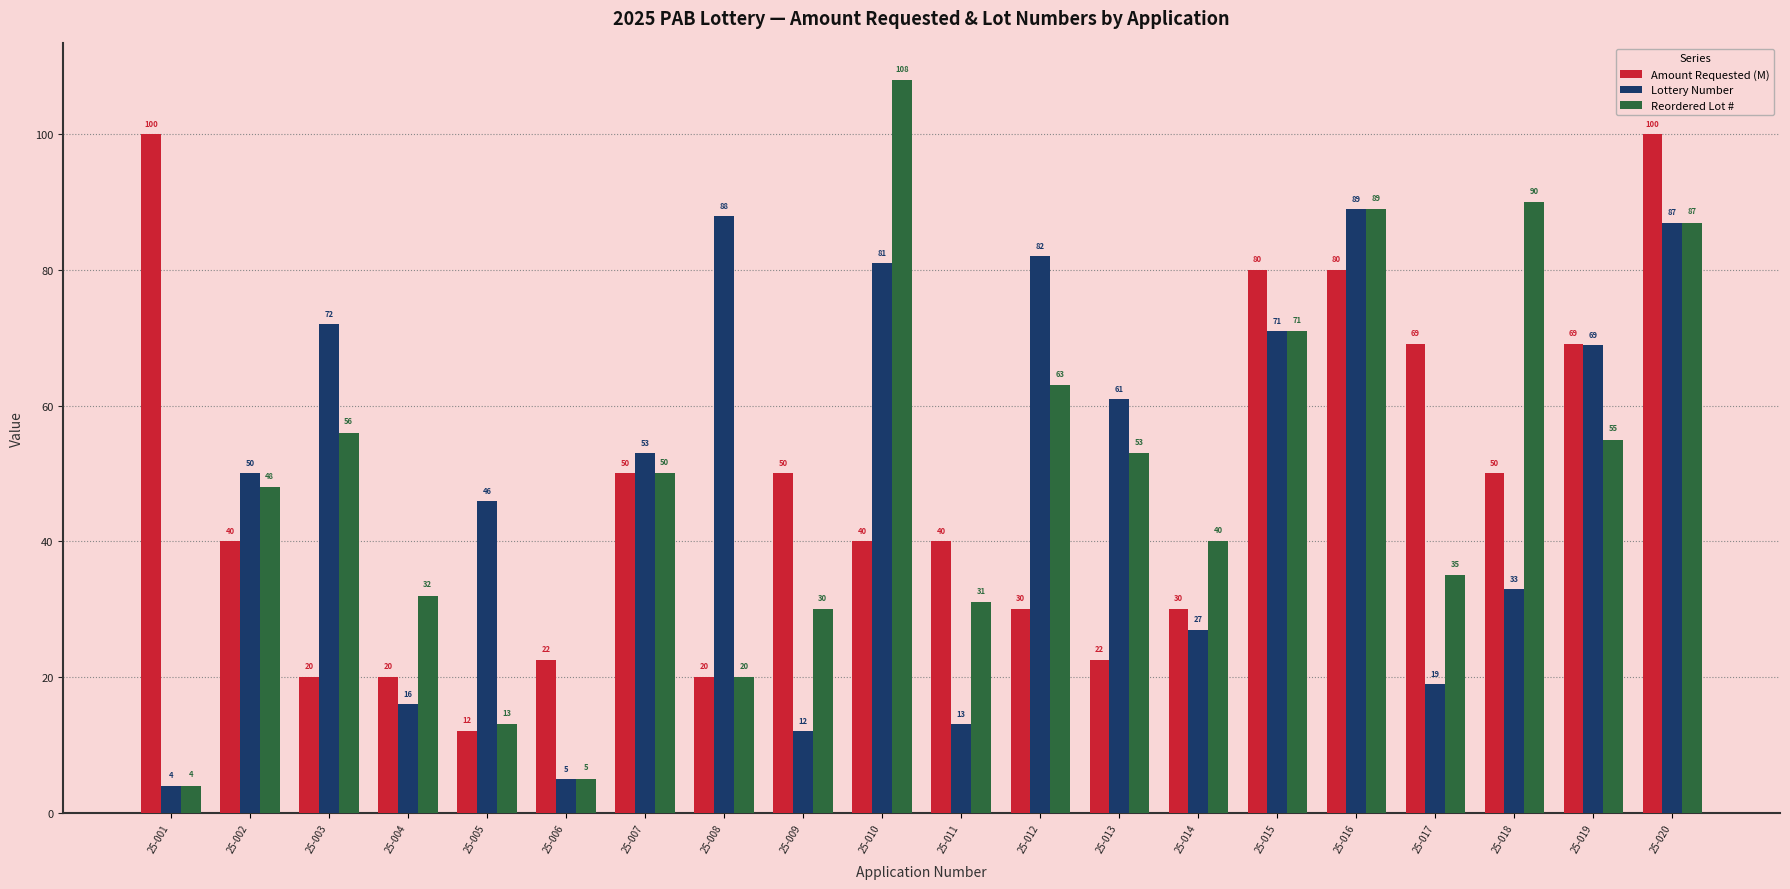

How many data points does each series have?

20